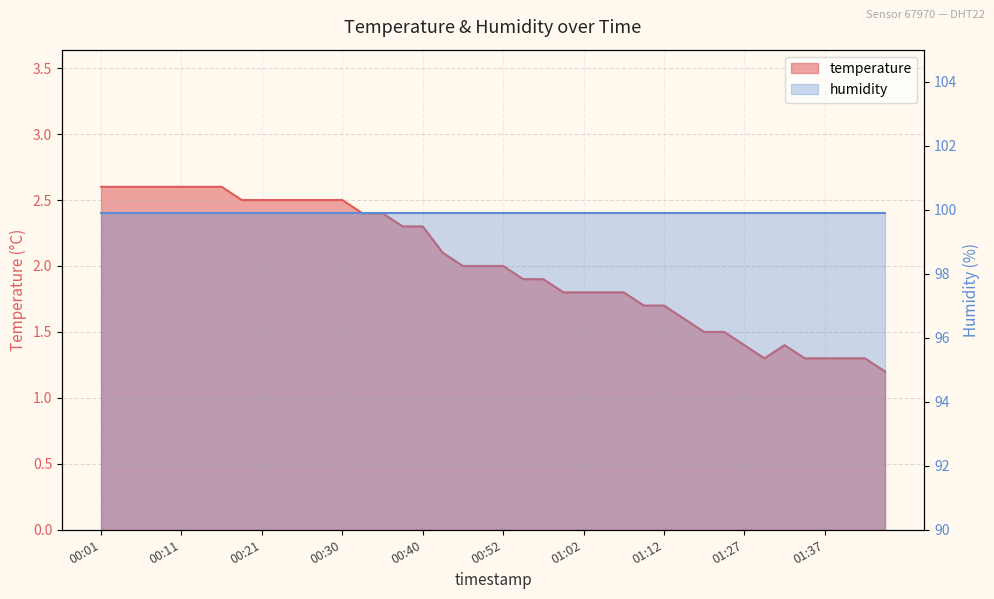

What is the smallest value displayed?

1.2